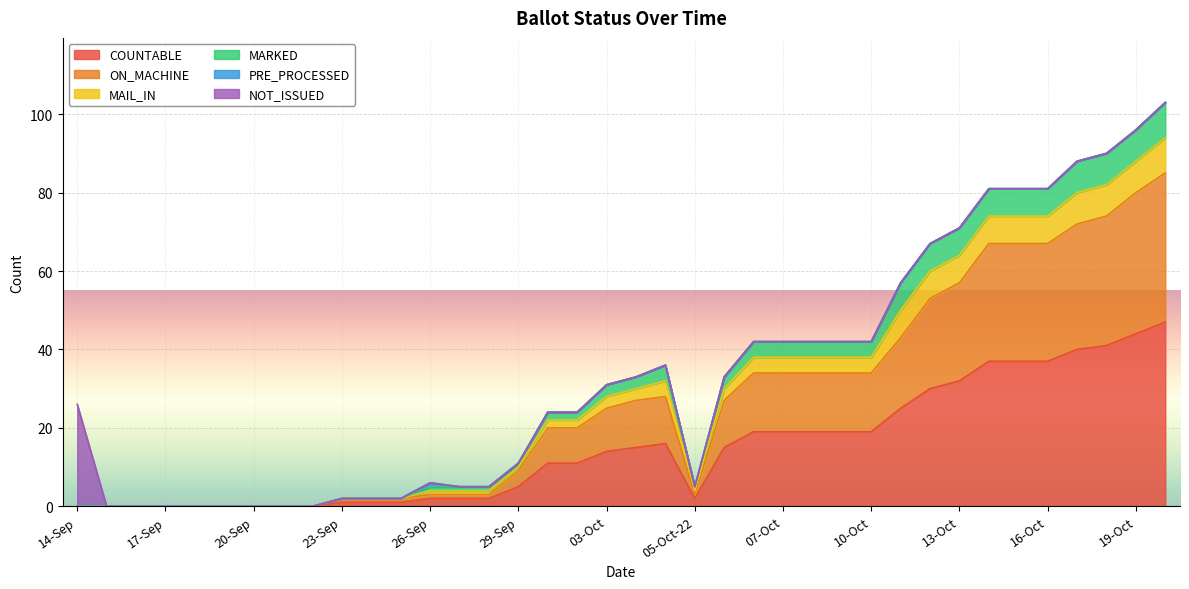

True or false: MAIL_IN has a value of 0 at 18-Sep.

True